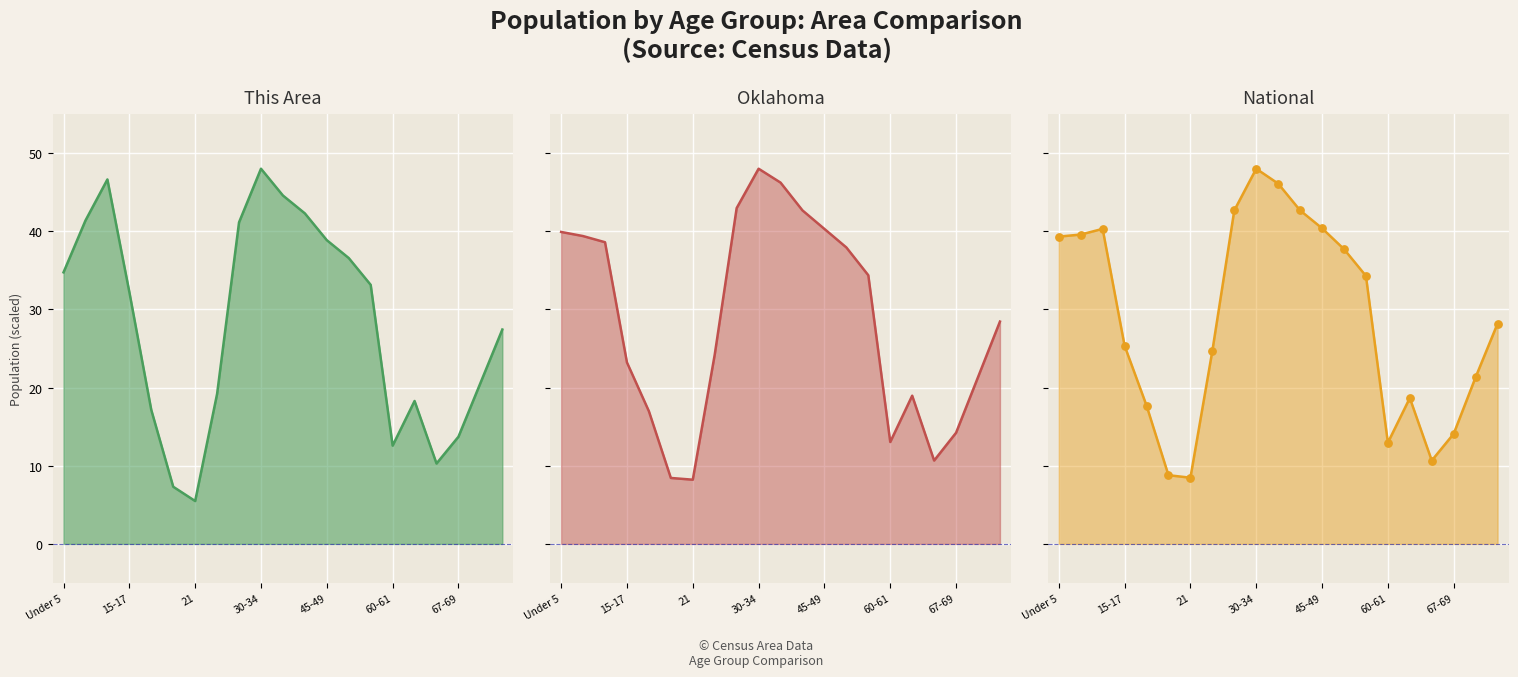

Is the value of Oklahoma at 15-17 greater than the value of National at 5-9?

No